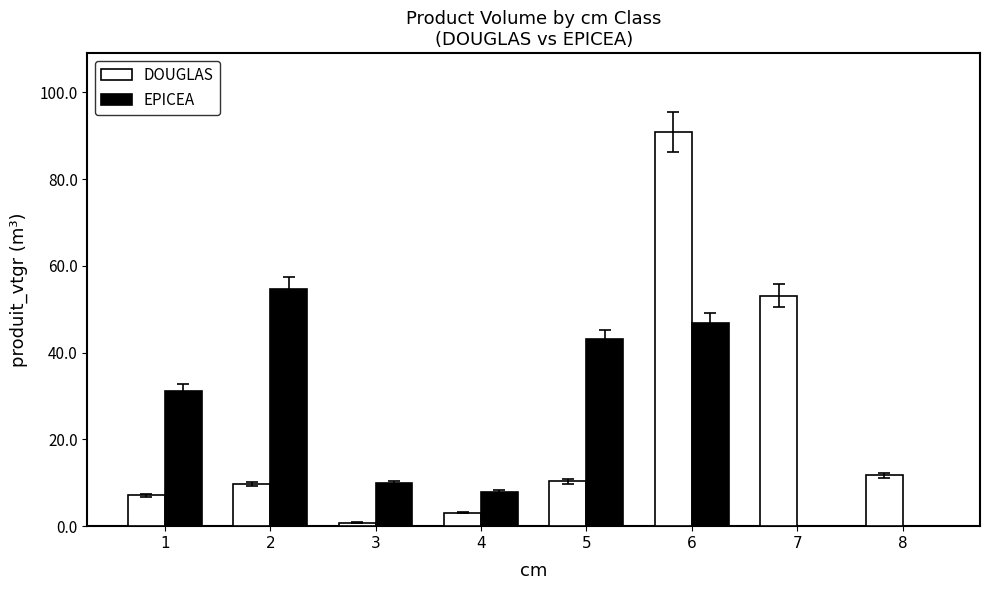

The value of EPICEA at 6 is 68.4. True or false?

False